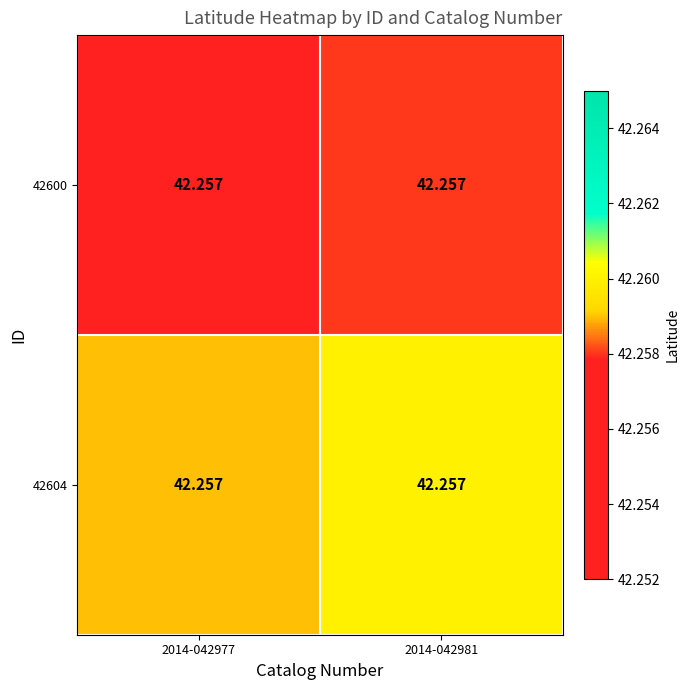

What is the sum of the 42600 values at 2014-042981 and 2014-042977?

84.5